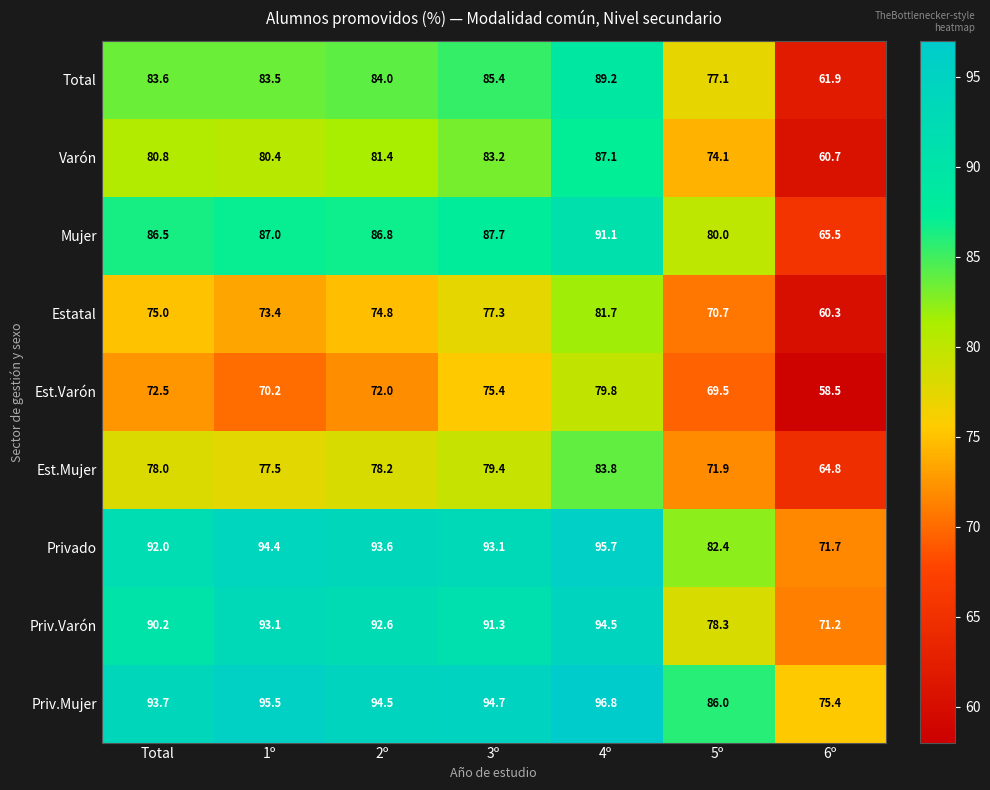

At which label does Est.Varón first exceed 72?

Total